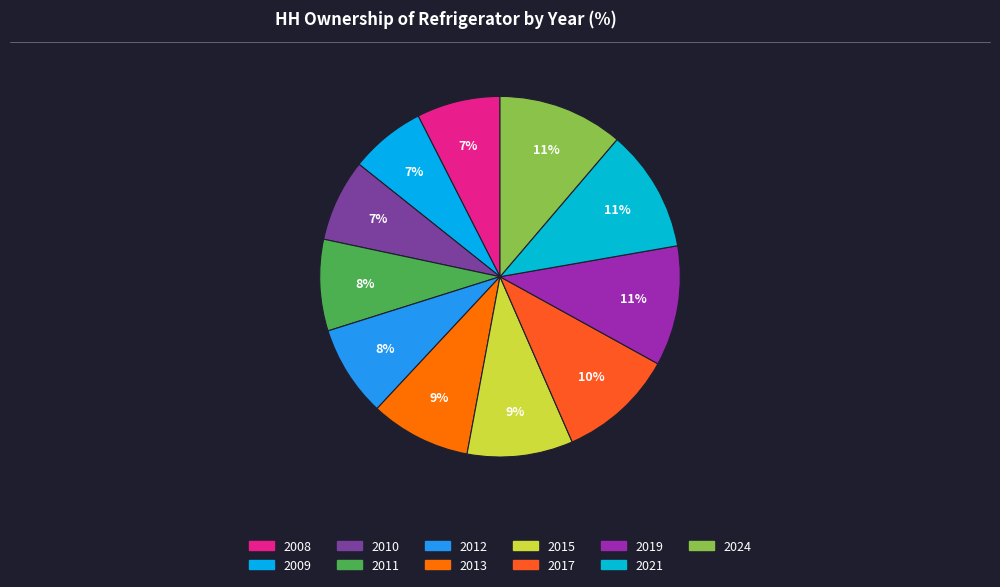

True or false: 2012 accounts for 20% of the total.

False